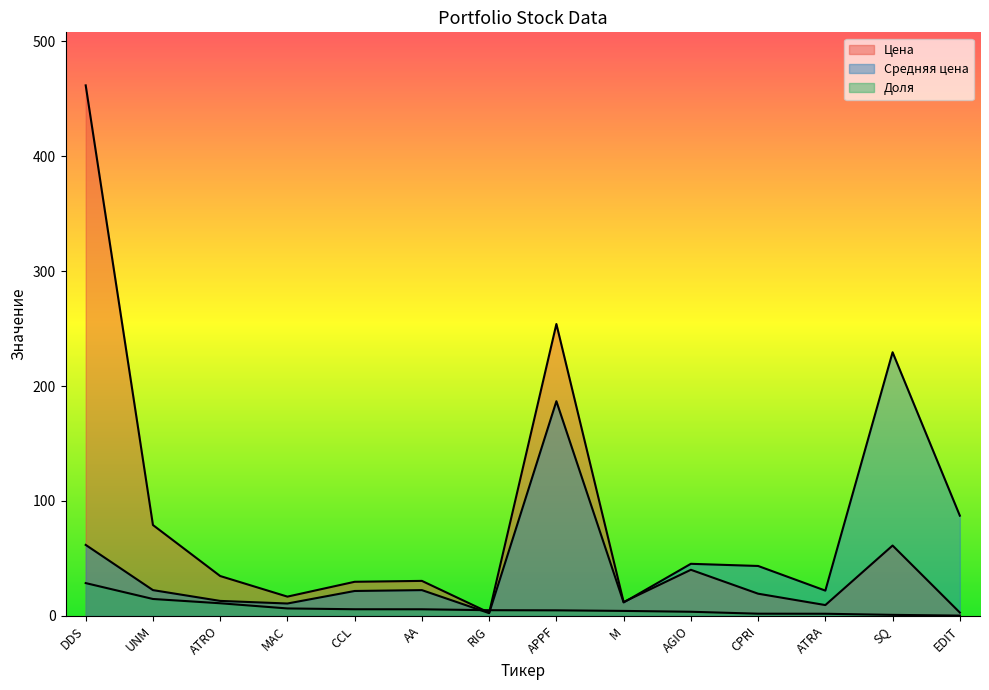

List the series in order of their peak value, lowest first.

Доля, Средняя цена, Цена